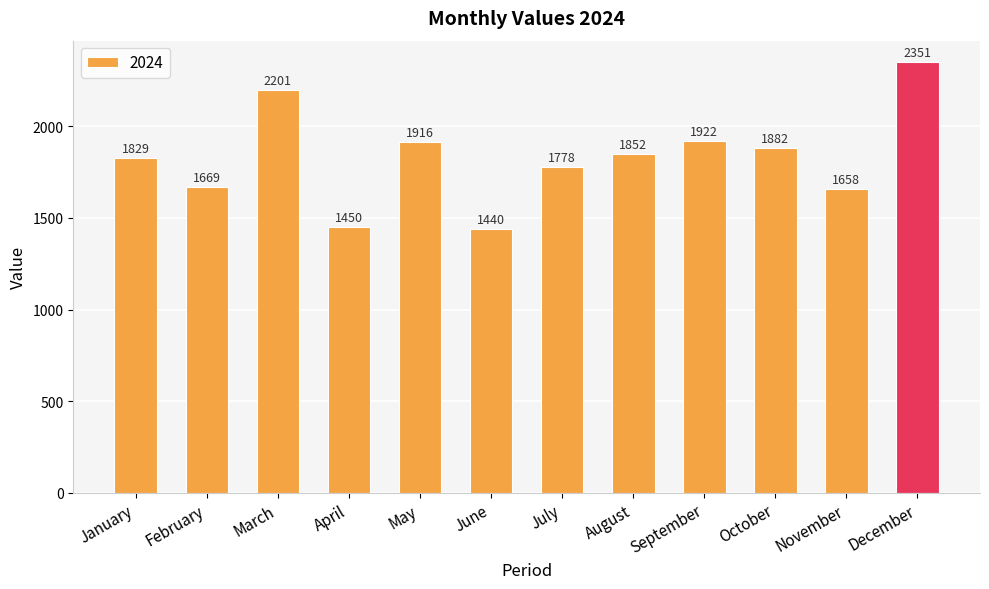

What is the value of the 11th bar from the left?

1658